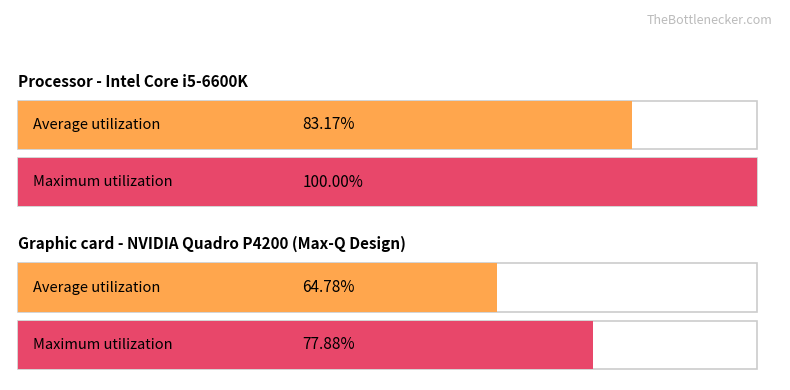

At how many categories does at least one series exceed 89?

1